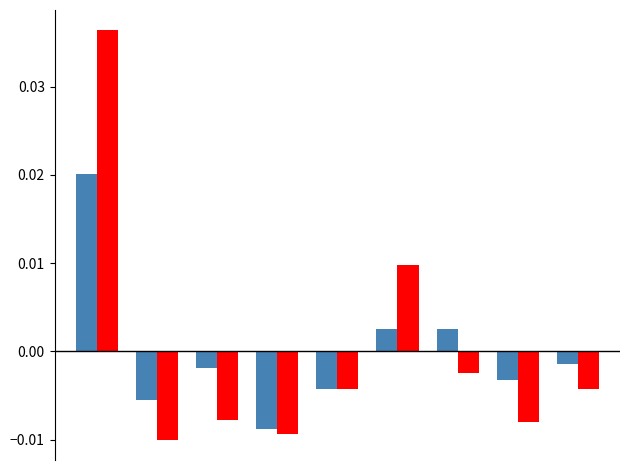

True or false: Калорийность has a value of -0.0 at 4.

False